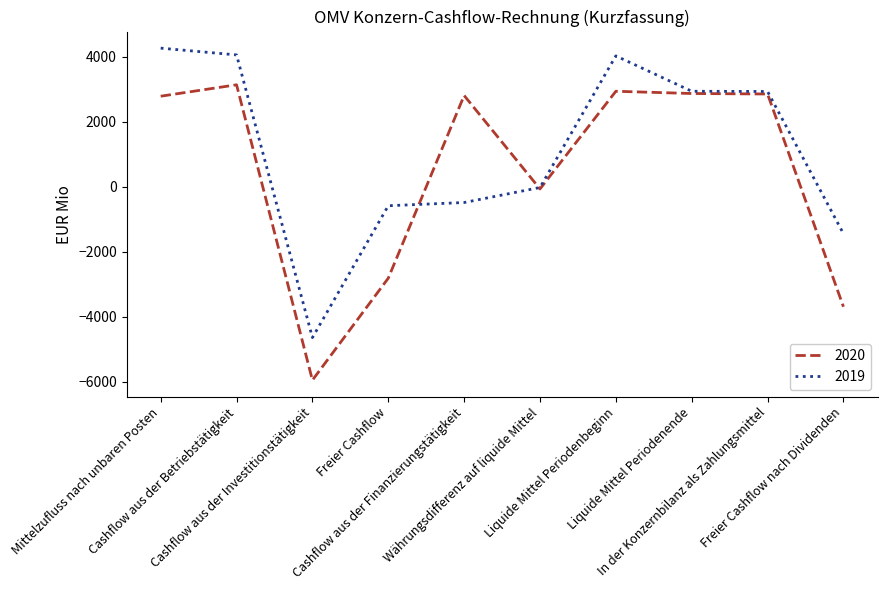

What are all the series names shown in the legend?

2020, 2019